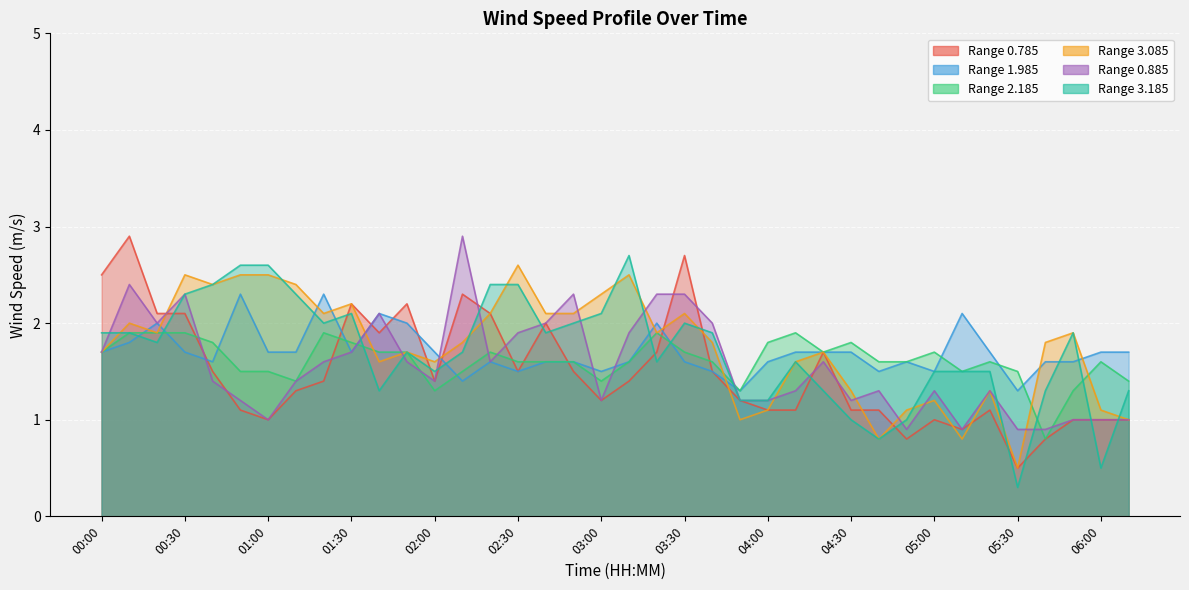

Reading left to right, transcribe all the data shown in this chart.

0.785: 00:00=2.5	00:10=2.9	00:20=2.1	00:30=2.1	00:40=1.5	00:50=1.1	01:00=1.0	01:10=1.3	01:20=1.4	01:30=2.2	01:40=1.9	01:50=2.2	02:00=1.4	02:10=2.3	02:20=2.1	02:30=1.5	02:40=2.0	02:50=1.5	03:00=1.2	03:10=1.4	03:20=1.7	03:30=2.7	03:40=1.5	03:50=1.2	04:00=1.1	04:10=1.1	04:20=1.7	04:30=1.1	04:40=1.1	04:50=0.8	05:00=1.0	05:10=0.9	05:20=1.1	05:30=0.5	05:40=0.8	05:50=1.0	06:00=1.0	06:10=1.0
1.985: 00:00=1.7	00:10=1.8	00:20=2.0	00:30=1.7	00:40=1.6	00:50=2.3	01:00=1.7	01:10=1.7	01:20=2.3	01:30=1.7	01:40=2.1	01:50=2.0	02:00=1.7	02:10=1.4	02:20=1.6	02:30=1.5	02:40=1.6	02:50=1.6	03:00=1.5	03:10=1.6	03:20=2.0	03:30=1.6	03:40=1.5	03:50=1.3	04:00=1.6	04:10=1.7	04:20=1.7	04:30=1.7	04:40=1.5	04:50=1.6	05:00=1.5	05:10=2.1	05:20=1.7	05:30=1.3	05:40=1.6	05:50=1.6	06:00=1.7	06:10=1.7
2.185: 00:00=1.7	00:10=1.9	00:20=1.9	00:30=1.9	00:40=1.8	00:50=1.5	01:00=1.5	01:10=1.4	01:20=1.9	01:30=1.8	01:40=1.7	01:50=1.7	02:00=1.3	02:10=1.5	02:20=1.7	02:30=1.6	02:40=1.6	02:50=1.6	03:00=1.4	03:10=1.6	03:20=1.9	03:30=1.7	03:40=1.6	03:50=1.3	04:00=1.8	04:10=1.9	04:20=1.7	04:30=1.8	04:40=1.6	04:50=1.6	05:00=1.7	05:10=1.5	05:20=1.6	05:30=1.5	05:40=0.8	05:50=1.3	06:00=1.6	06:10=1.4
3.085: 00:00=1.7	00:10=2.0	00:20=1.9	00:30=2.5	00:40=2.4	00:50=2.5	01:00=2.5	01:10=2.4	01:20=2.1	01:30=2.2	01:40=1.6	01:50=1.7	02:00=1.6	02:10=1.8	02:20=2.1	02:30=2.6	02:40=2.1	02:50=2.1	03:00=2.3	03:10=2.5	03:20=1.9	03:30=2.1	03:40=1.8	03:50=1.0	04:00=1.1	04:10=1.6	04:20=1.7	04:30=1.3	04:40=0.8	04:50=1.1	05:00=1.2	05:10=0.8	05:20=1.3	05:30=0.5	05:40=1.8	05:50=1.9	06:00=1.1	06:10=1.0
0.885: 00:00=1.7	00:10=2.4	00:20=2.0	00:30=2.3	00:40=1.4	00:50=1.2	01:00=1.0	01:10=1.4	01:20=1.6	01:30=1.7	01:40=2.1	01:50=1.6	02:00=1.4	02:10=2.9	02:20=1.6	02:30=1.9	02:40=2.0	02:50=2.3	03:00=1.2	03:10=1.9	03:20=2.3	03:30=2.3	03:40=2.0	03:50=1.2	04:00=1.2	04:10=1.3	04:20=1.6	04:30=1.2	04:40=1.3	04:50=0.9	05:00=1.3	05:10=0.9	05:20=1.3	05:30=0.9	05:40=0.9	05:50=1.0	06:00=1.0	06:10=1.0
3.185: 00:00=1.9	00:10=1.9	00:20=1.8	00:30=2.3	00:40=2.4	00:50=2.6	01:00=2.6	01:10=2.3	01:20=2.0	01:30=2.1	01:40=1.3	01:50=1.7	02:00=1.5	02:10=1.7	02:20=2.4	02:30=2.4	02:40=1.9	02:50=2.0	03:00=2.1	03:10=2.7	03:20=1.6	03:30=2.0	03:40=1.9	03:50=1.2	04:00=1.2	04:10=1.6	04:20=1.3	04:30=1.0	04:40=0.8	04:50=1.0	05:00=1.5	05:10=1.5	05:20=1.5	05:30=0.3	05:40=1.3	05:50=1.9	06:00=0.5	06:10=1.3